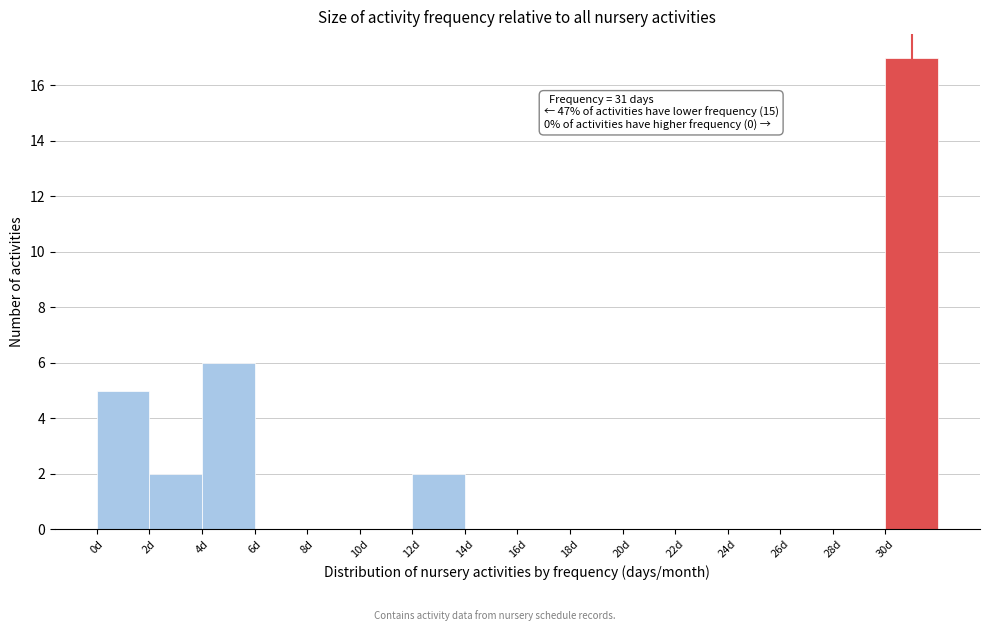

Over which range of the x-axis is the bar tallest?

30 to 32